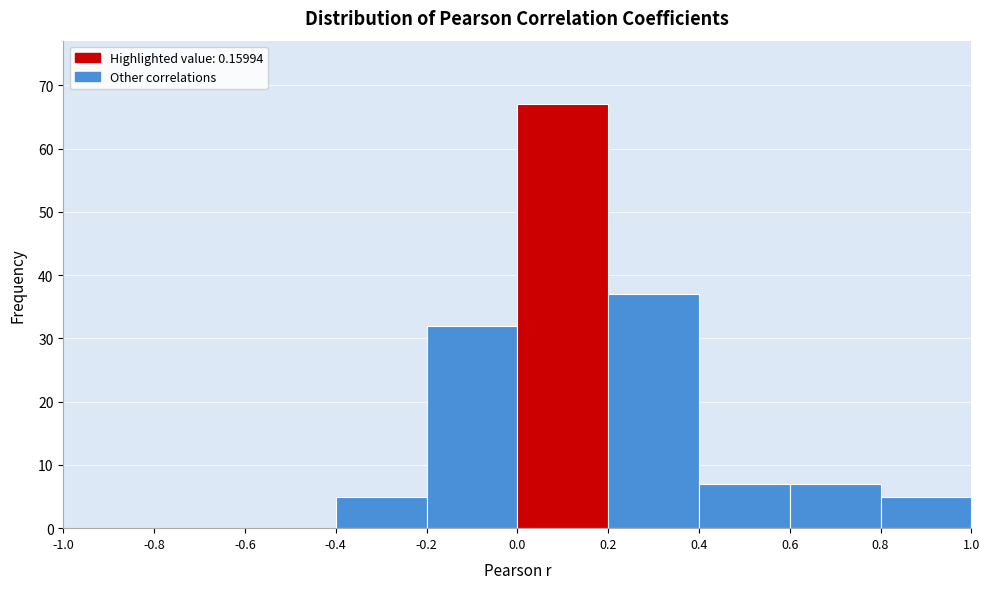

Which range on the x-axis has the tallest bar?

0.0 to 0.2